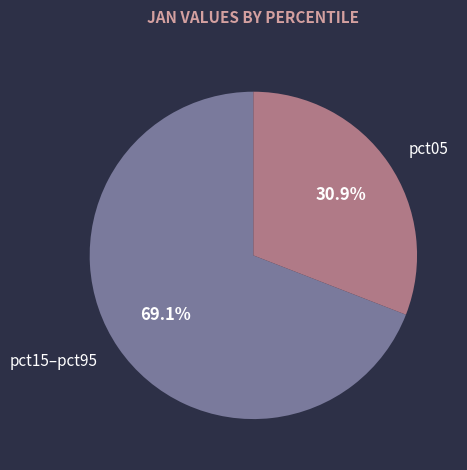

What is the ratio of the value at pct05 to the value at pct15–pct95?

0.4